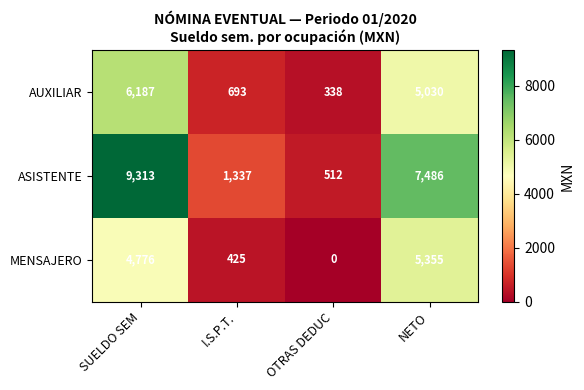

The ASISTENTE series shows 698 at OTRAS DEDUC. True or false?

False